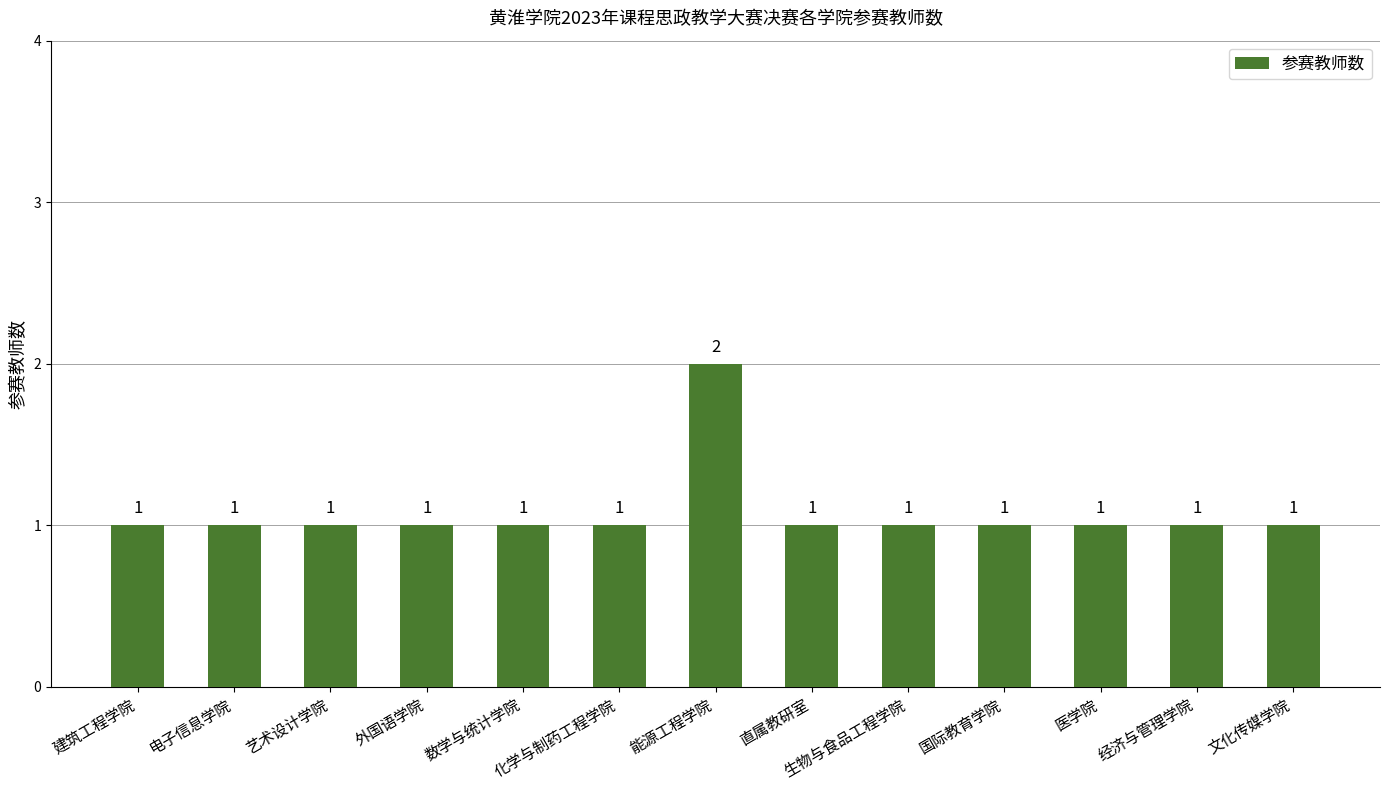

What is the sum of the values at 外国语学院 and 艺术设计学院?

2